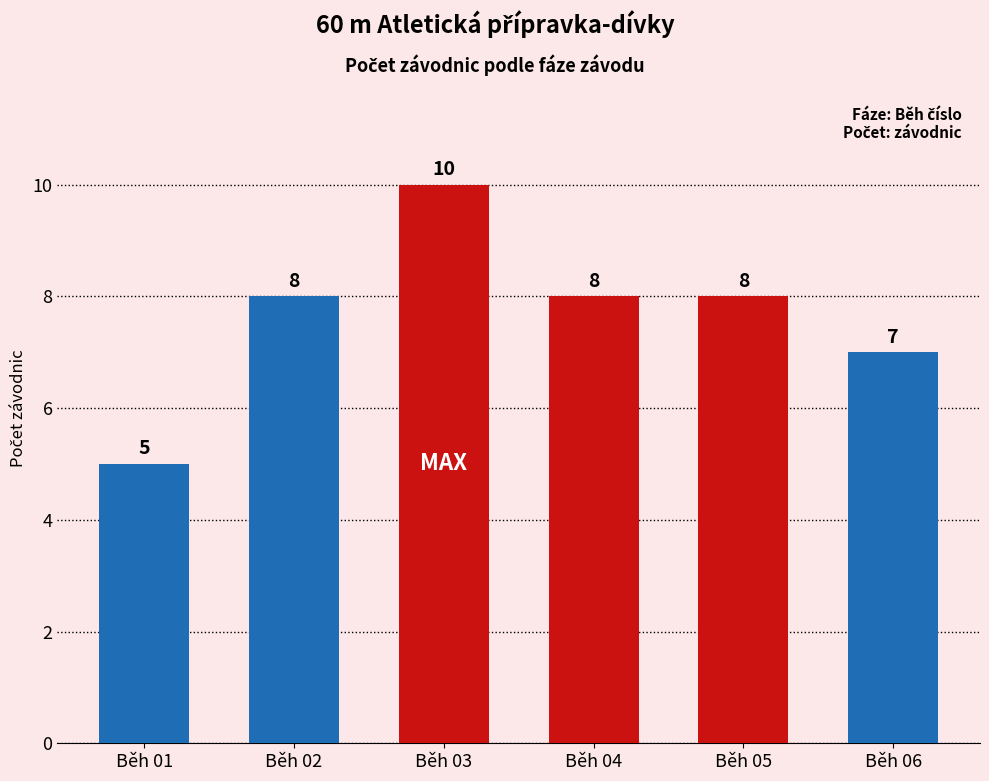

At which label is the value closest to 7?

Běh 06